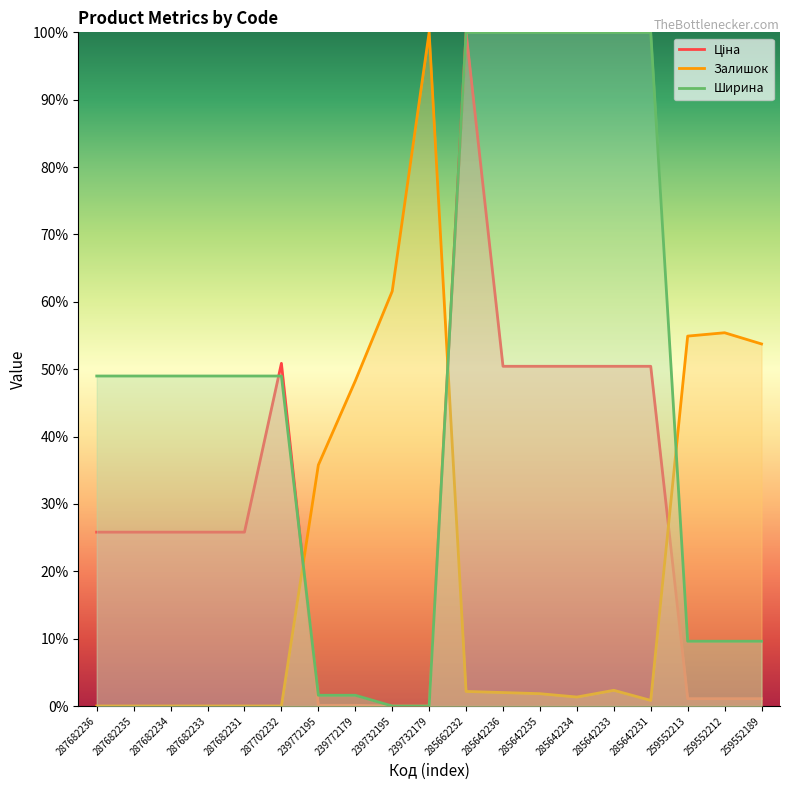

How many lines are shown in the chart?

3